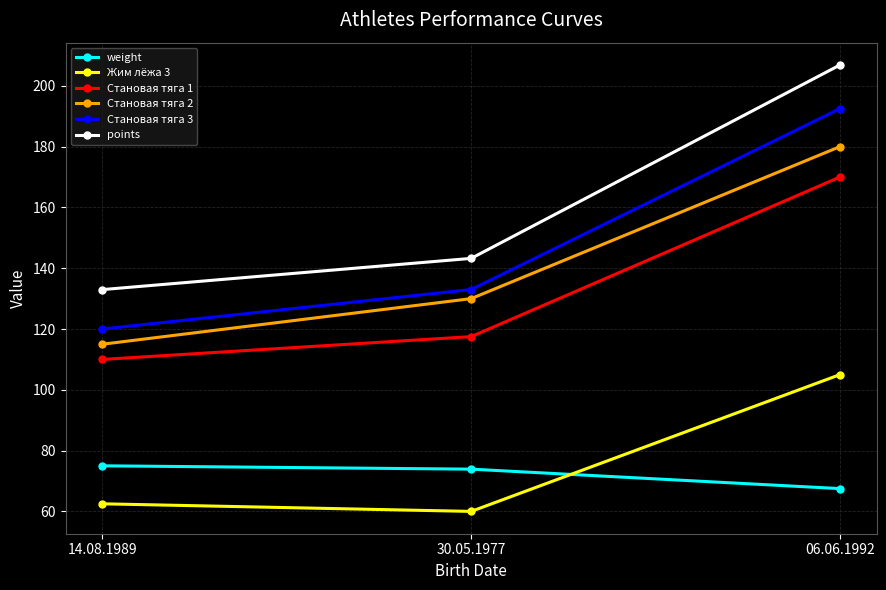

What is the total value across all series at 14.08.1989?

615.5